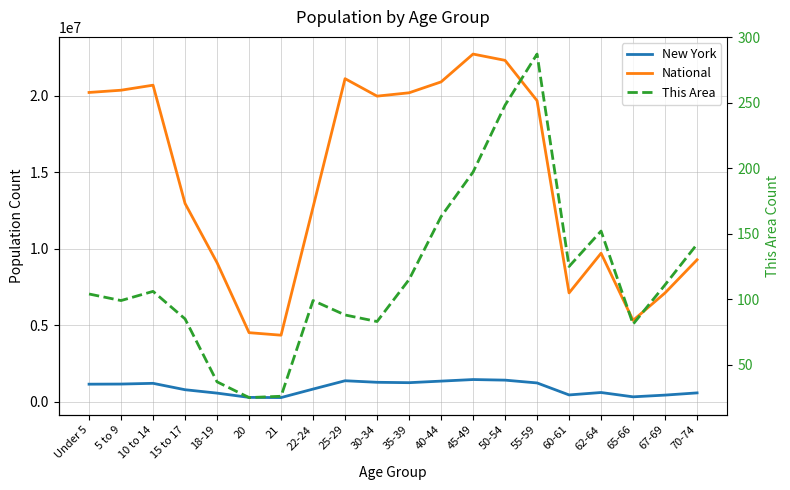

True or false: New York and This Area intersect in this chart.

False